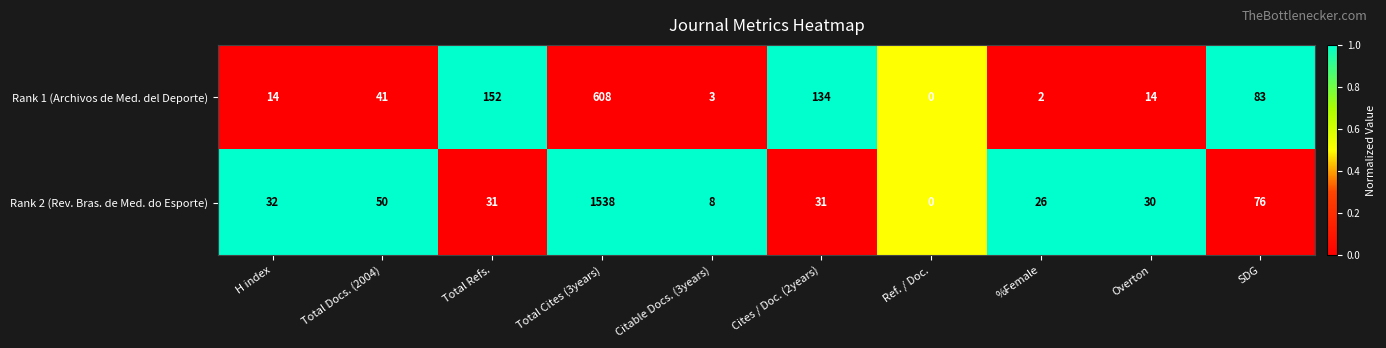

List the series in order of their overall mean, lowest first.

Rank 1 (Archivos de Med. del Deporte), Rank 2 (Rev. Bras. de Med. do Esporte)